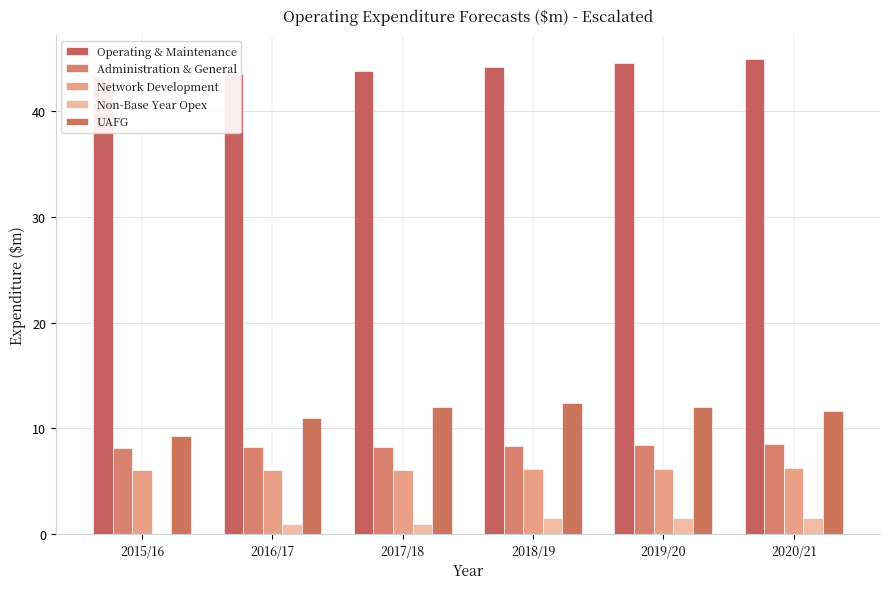

Are the bars horizontal?

No